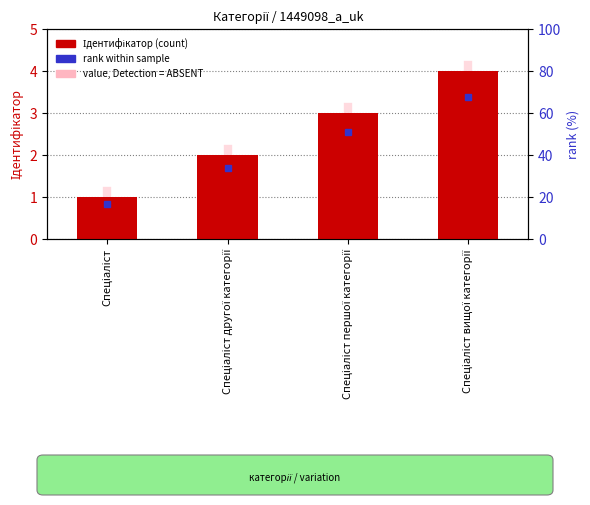

The chart shows a value of 4 at Спеціаліст вищої категорії. True or false?

True